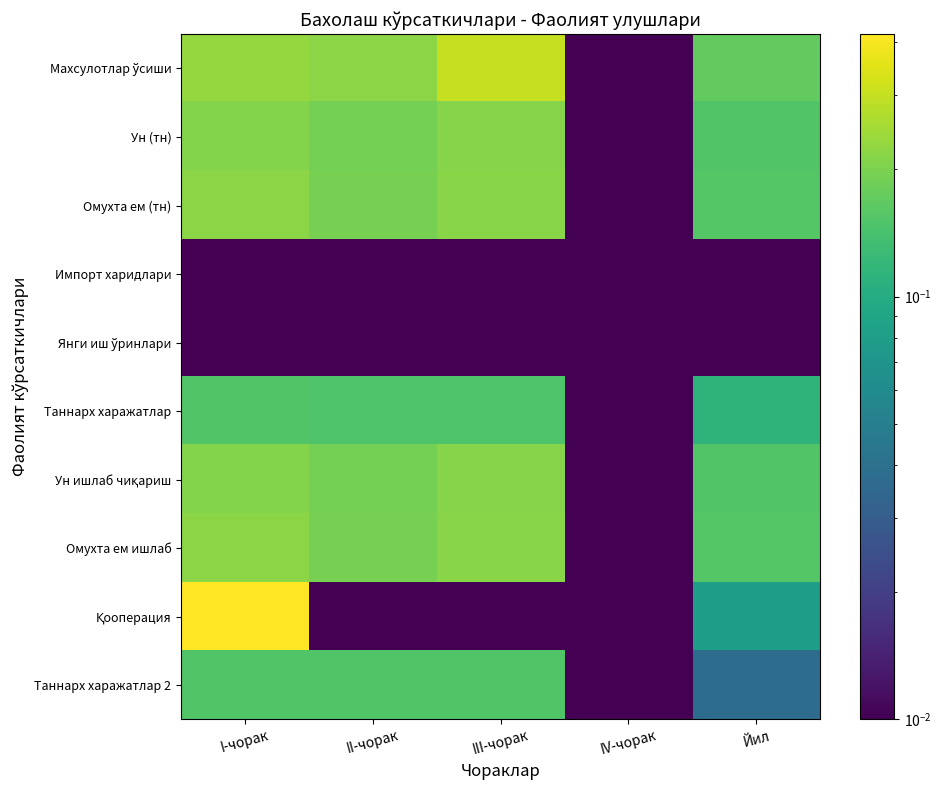

List the series in order of their peak value, lowest first.

Импорт харидлари, Янги иш ўринлари, Таннарх харажатлар, Таннарх харажатлар 2, Ун (тн), Ун ишлаб чиқариш, Омухта ем (тн), Омухта ем ишлаб, Махсулотлар ўсиши, Қооперация